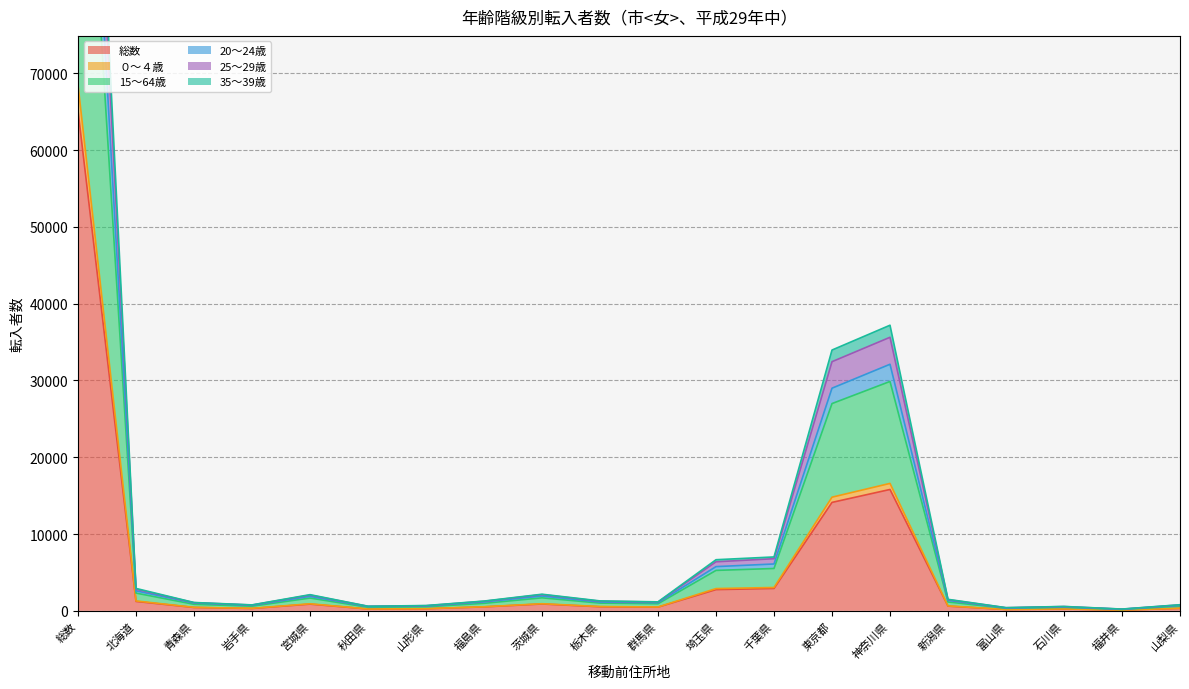

What is the lowest value of the 15～64歳 series?

233